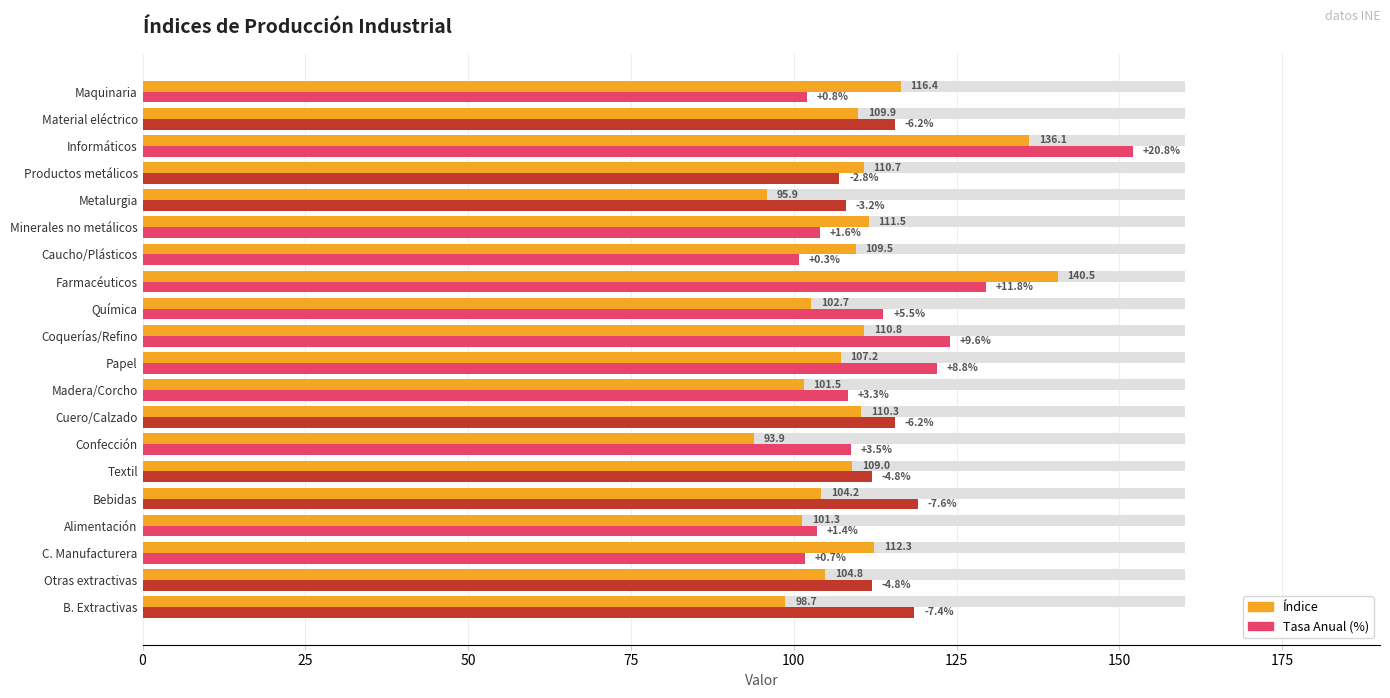

How many groups of bars are there?

20